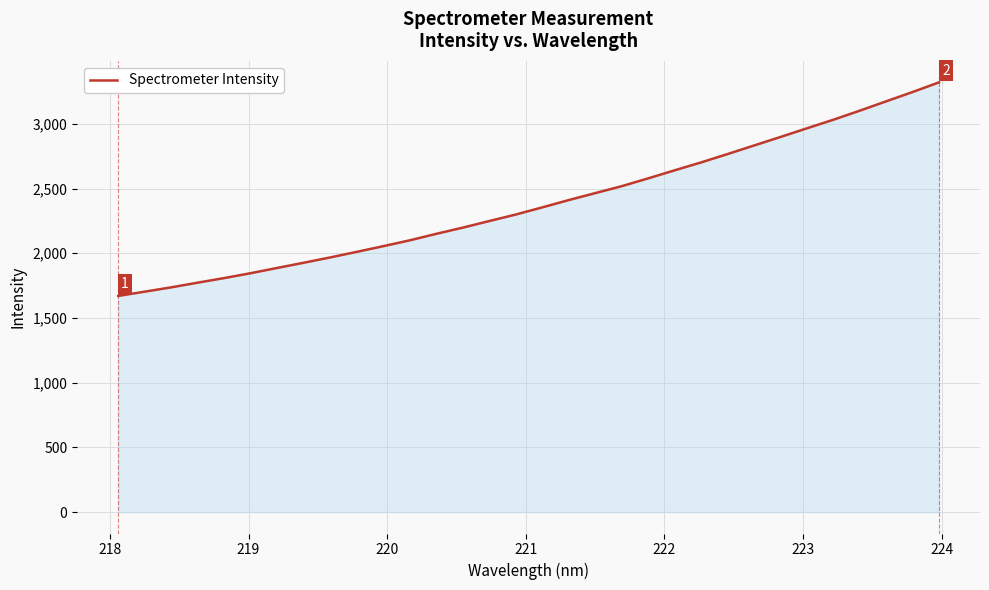

What is the minimum value shown in the chart?

1669.7